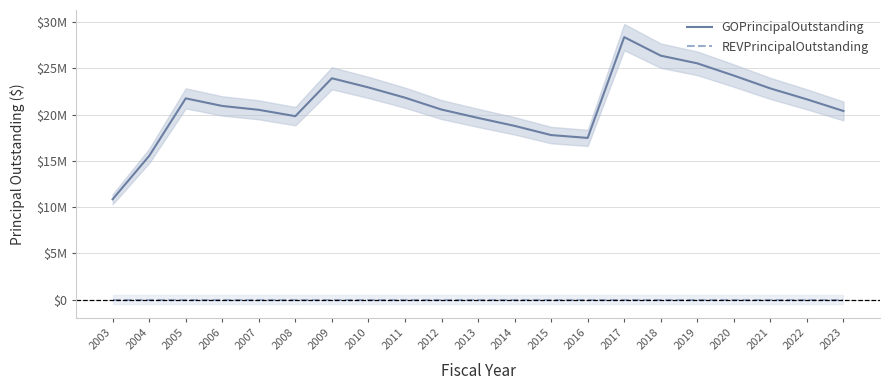

The value of GOPrincipalOutstanding at 2010 is 32218604. True or false?

False